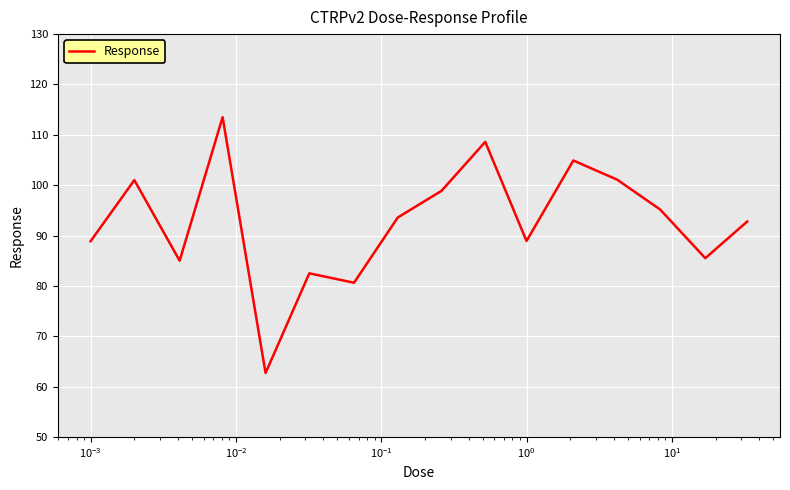

How many lines are shown in the chart?

1